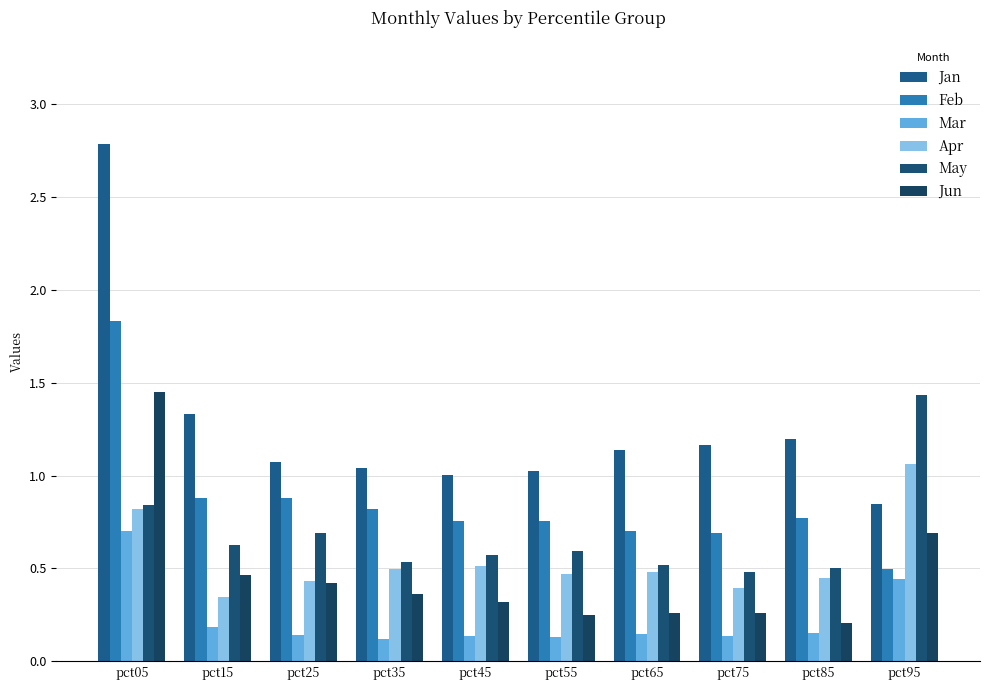

How many bars are there in each group?

6